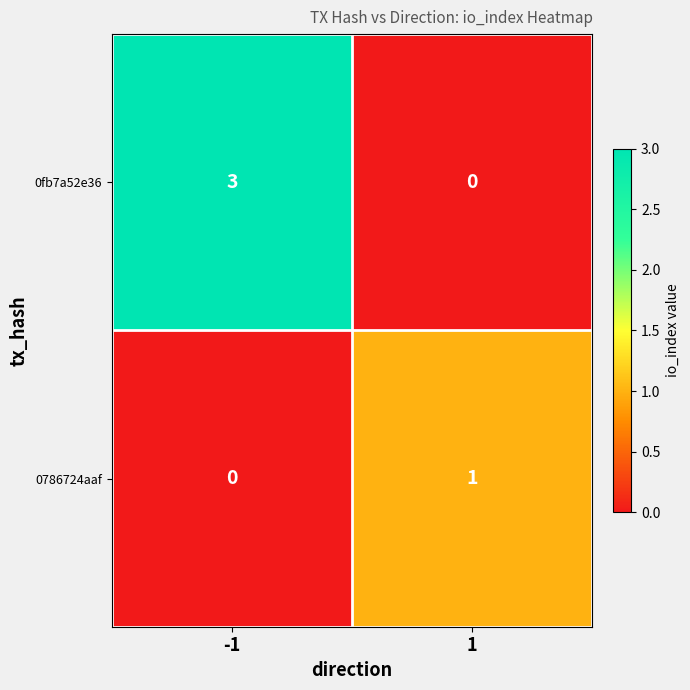

Reading left to right, what are all the values shown in this chart?

0fb7a52e36: 3	0
0786724aaf: 0	1